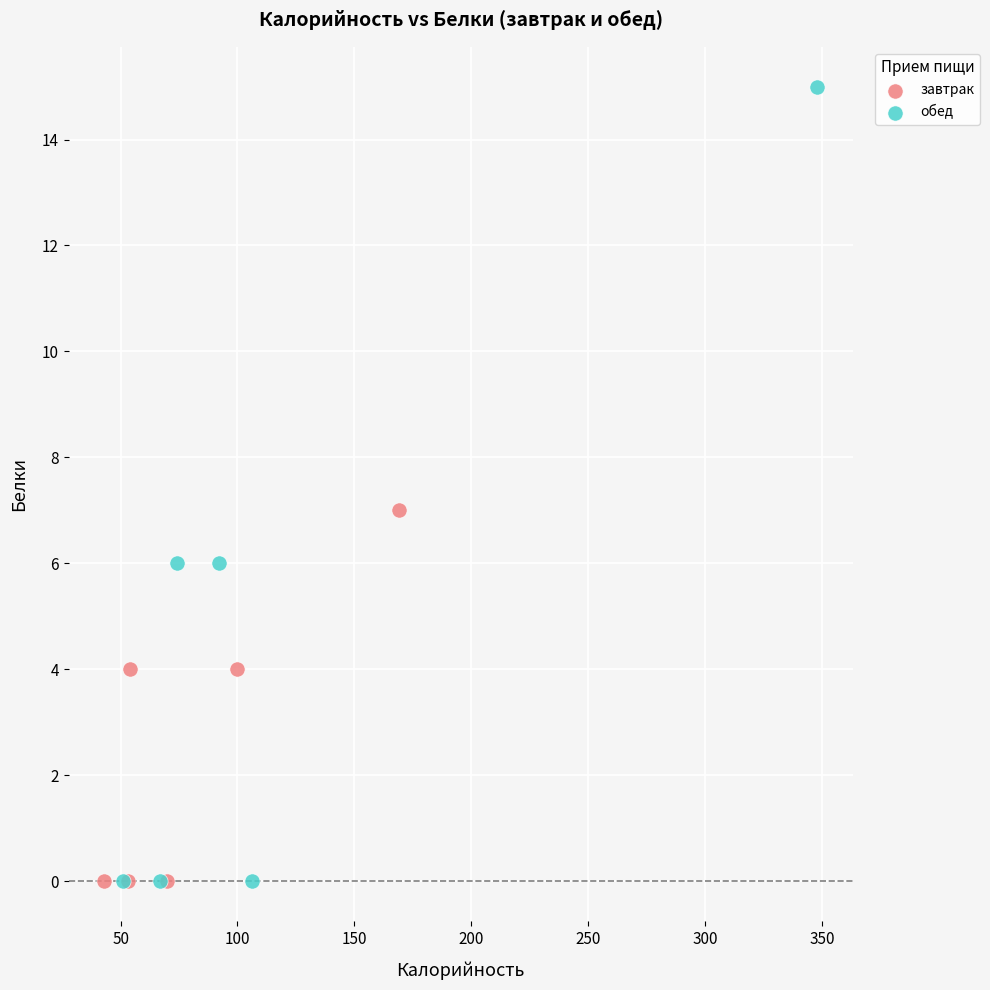

What are all the series names shown in the legend?

завтрак, обед